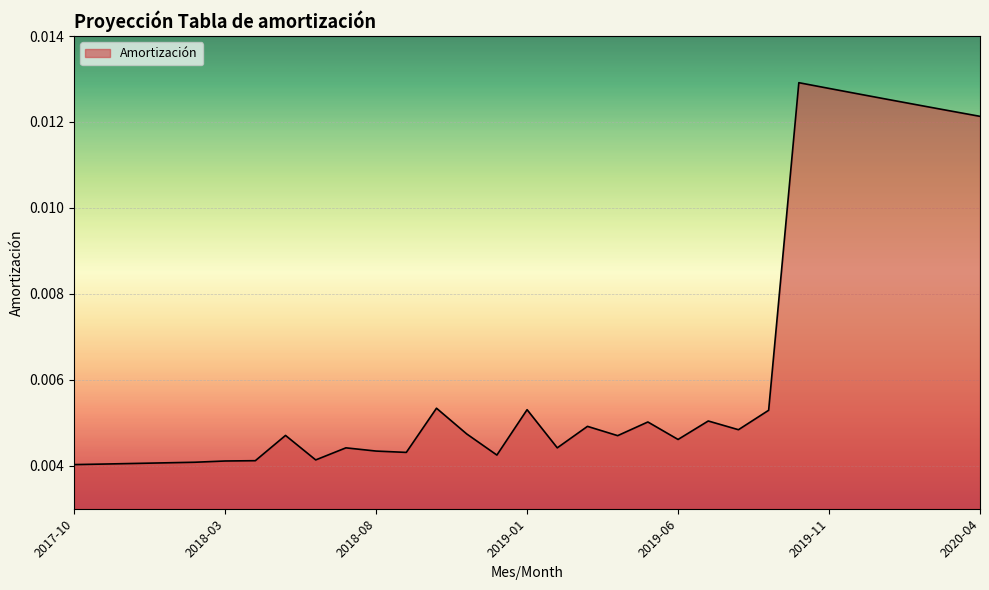

What is the label of the 12th point from the right?

2019-05